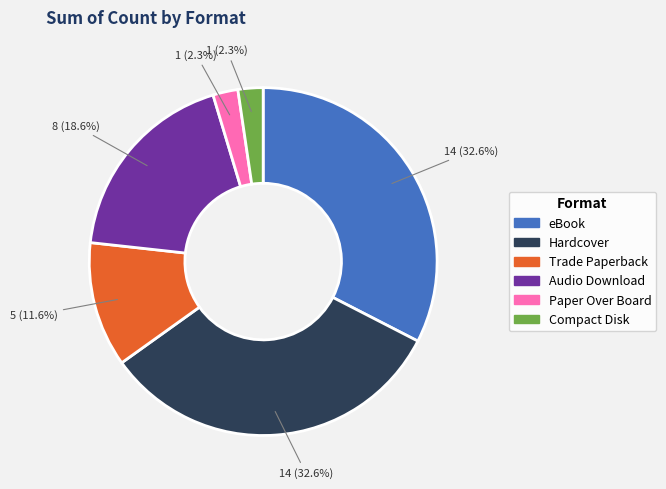

The Trade Paperback slice represents 17% of the pie. True or false?

False